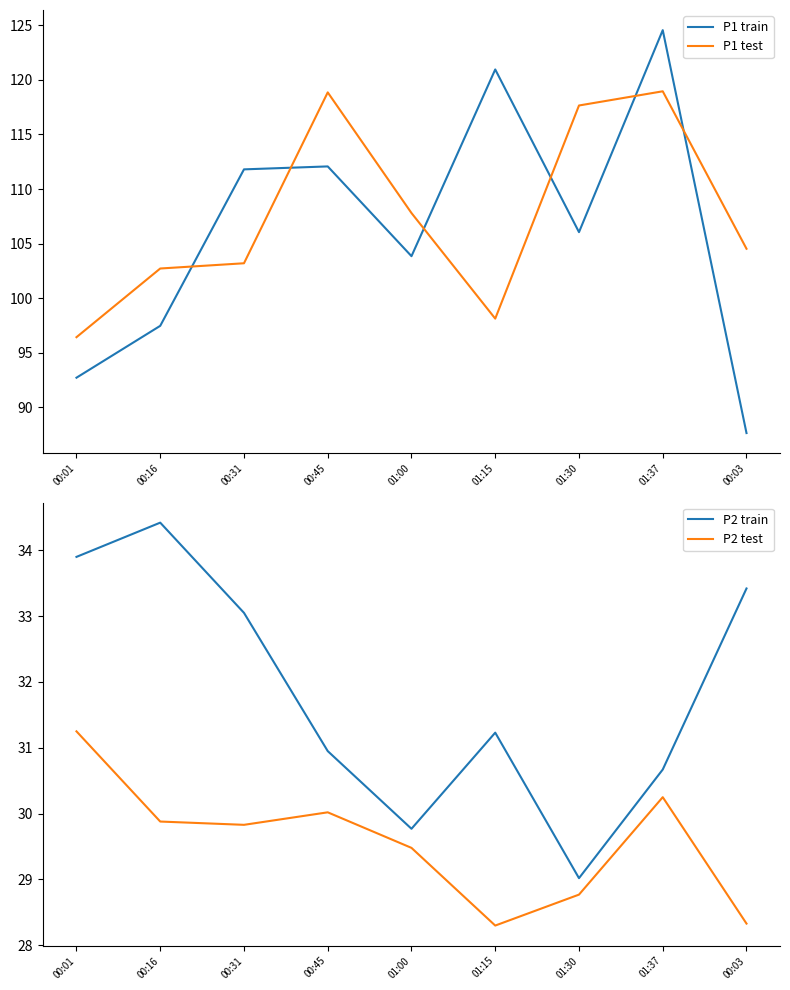

At which label does P2 train first exceed 31?

00:01